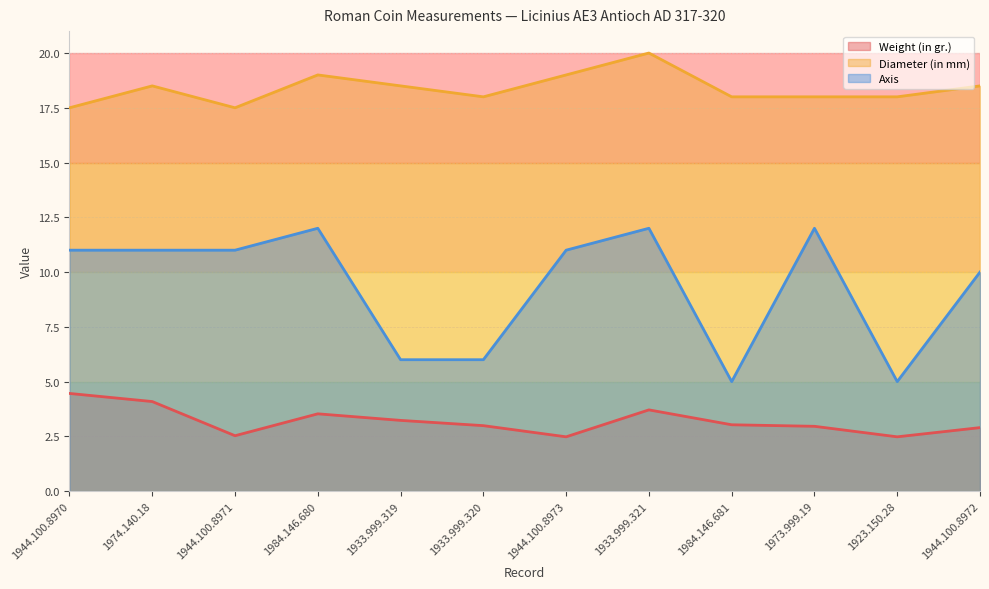

What is the value of the Diameter (in mm) point at the 7th from the left?

19.0